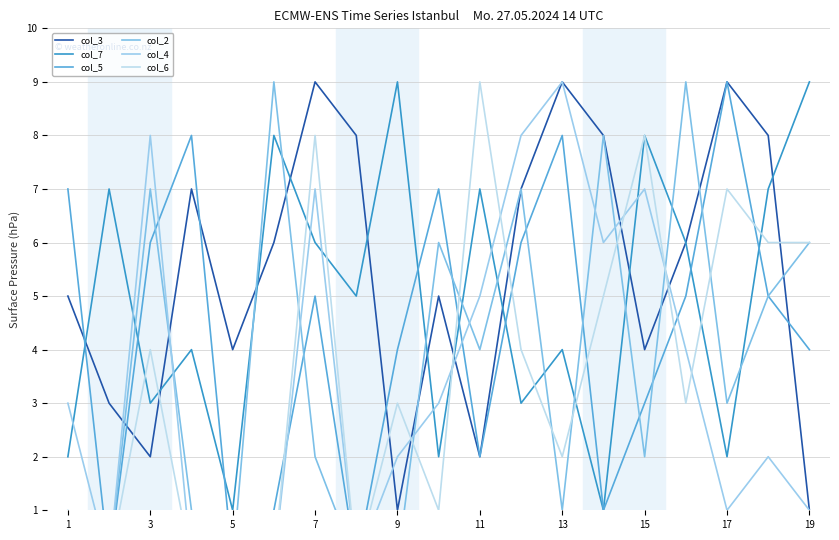

Is the value of col_3 at 3 greater than the value of col_7 at 13?

No